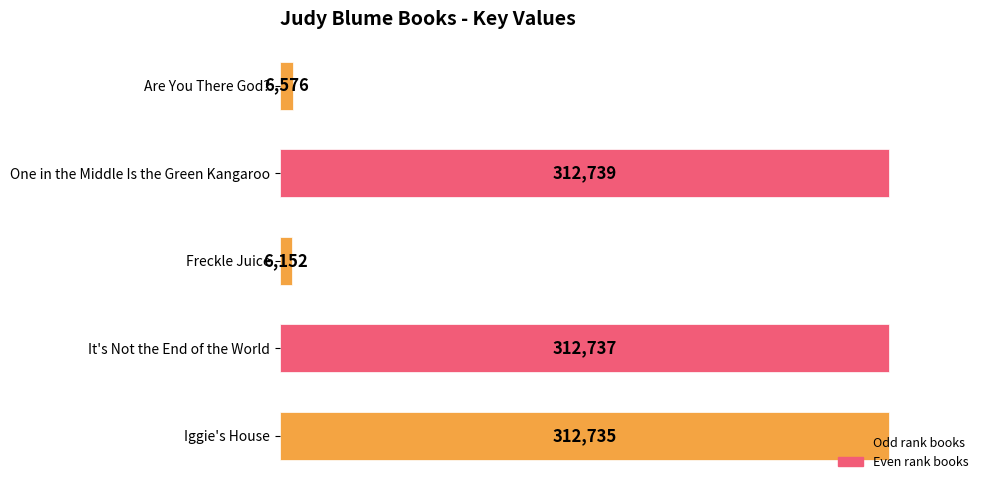

Where is the data nearest to the value 159445?

Are You There God?